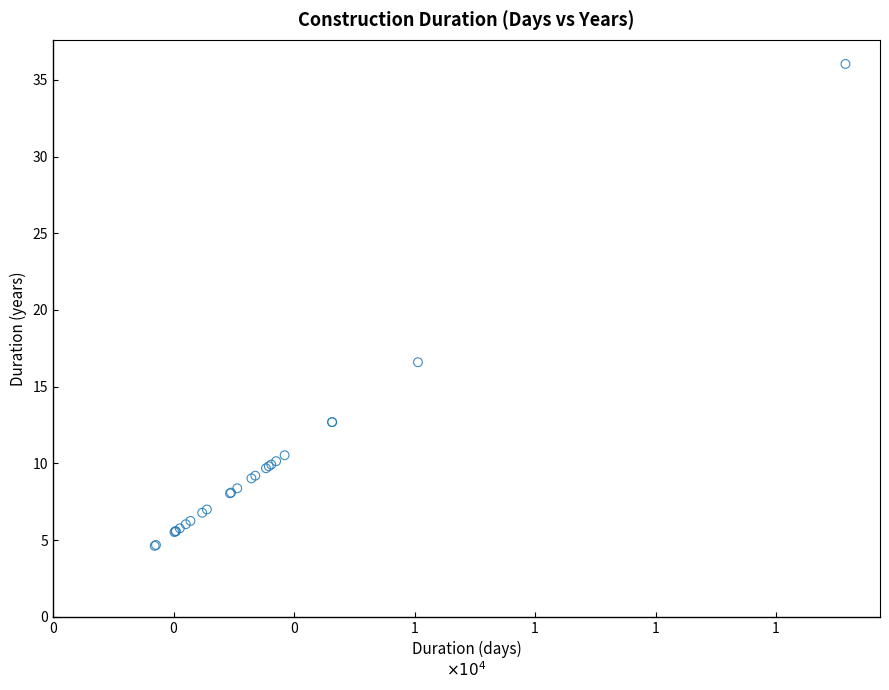

What Y value in the scatter plot is closest to 20?

16.6